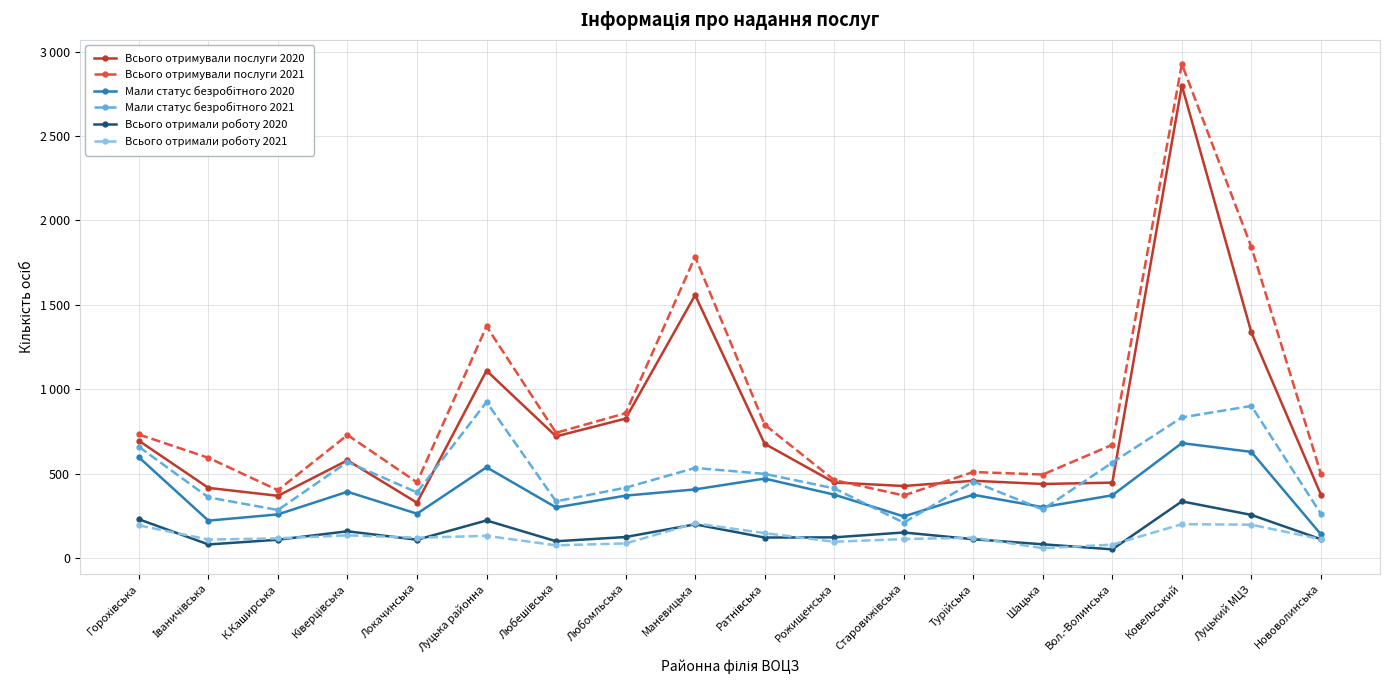

At Турійська, list the series in order from largest to smallest.

Всього отримували послуги 2021, Всього отримували послуги 2020, Мали статус безробітного 2021, Мали статус безробітного 2020, Всього отримали роботу 2021, Всього отримали роботу 2020